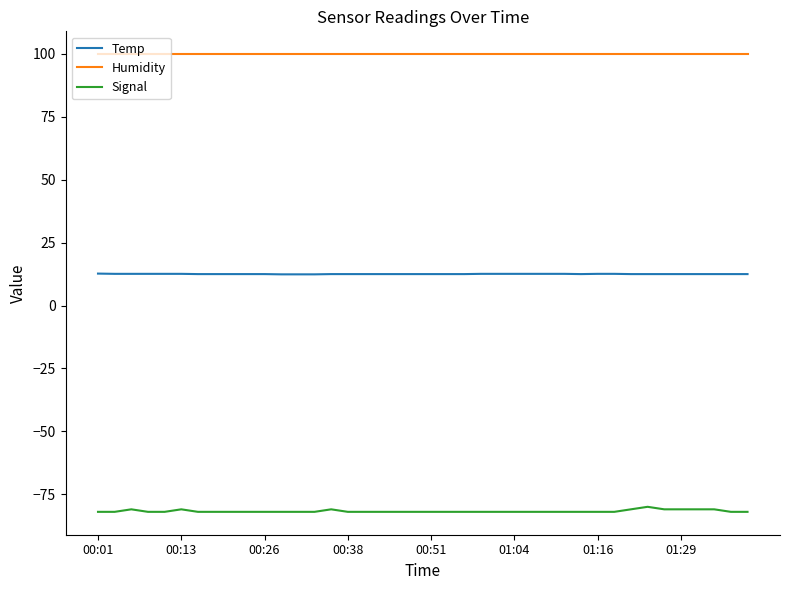

True or false: Temp and Humidity cross at least once.

False